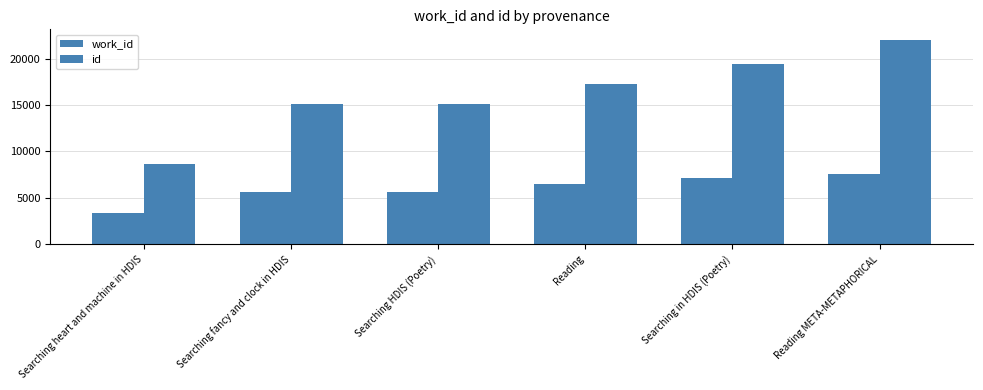

True or false: work_id has a value of 7570 at Reading META-METAPHORICAL.

True